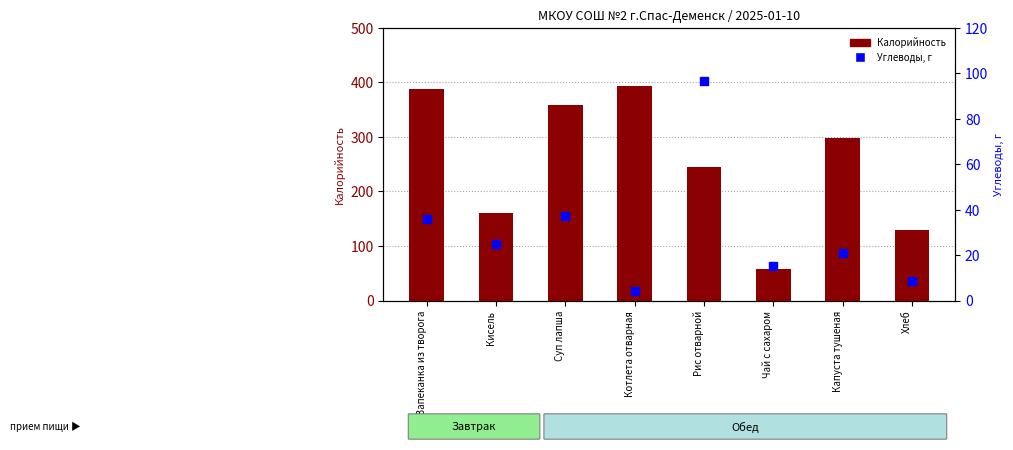

What is the total value across all series at Хлеб?

138.5